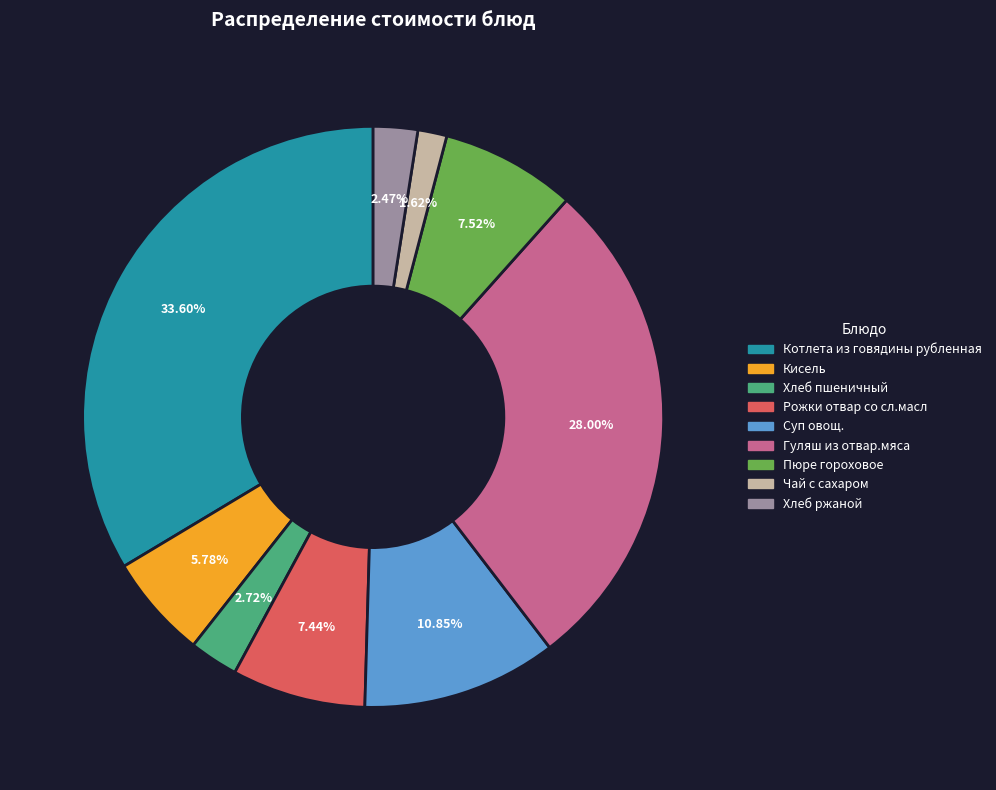

Between Гуляш из отвар.мяса and Хлеб пшеничный, which is larger?

Гуляш из отвар.мяса